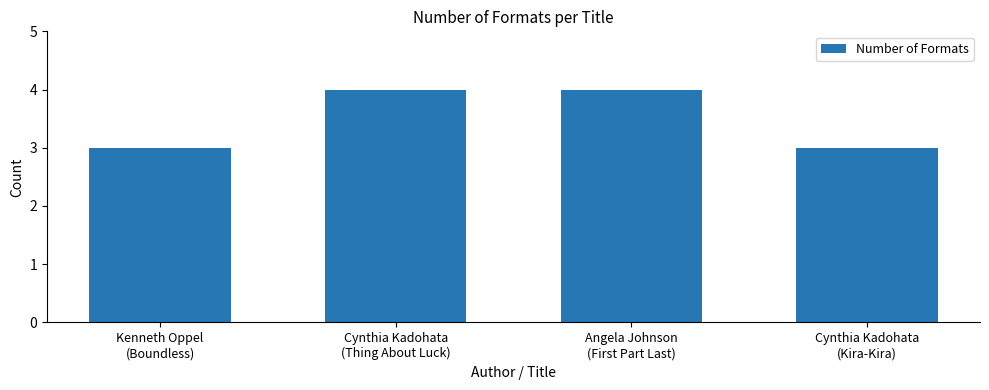

Reading left to right, what are all the values shown in this chart?

3	4	4	3